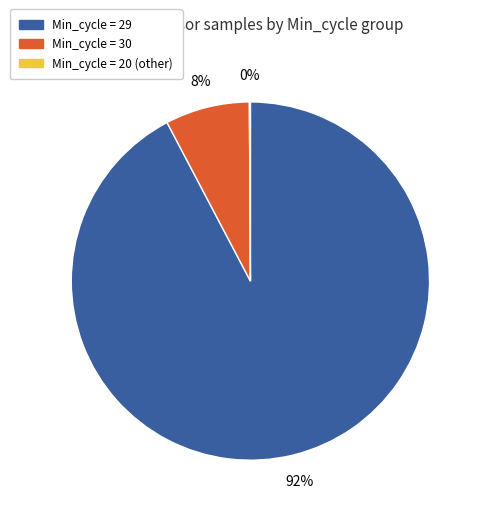

Is there a majority slice in this chart?

Yes